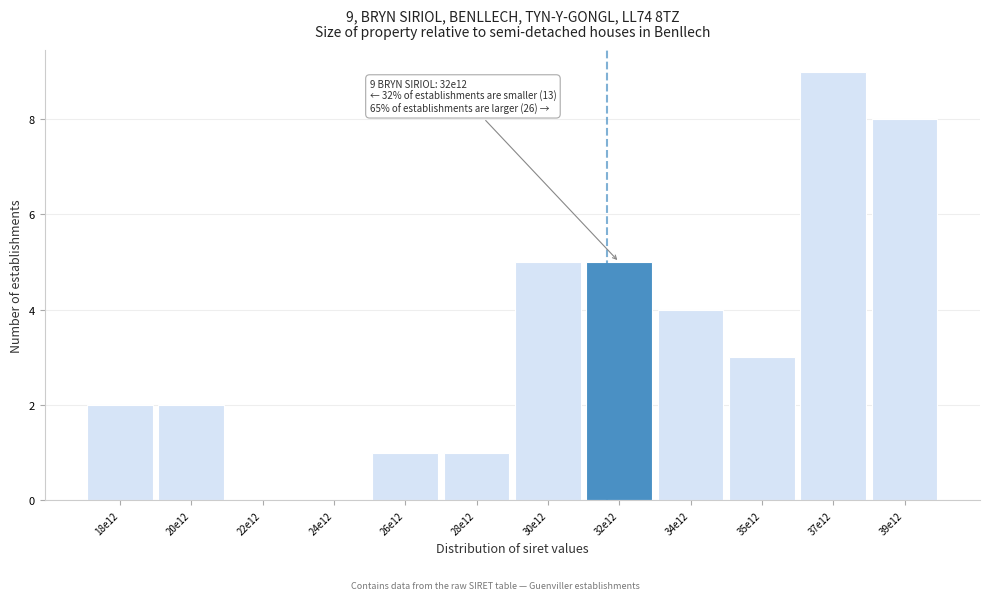

Reading left to right, what are all the values shown in this chart?

18e12=2	20e12=2	22e12=0	24e12=0	26e12=1	28e12=1	30e12=5	32e12=5	34e12=4	35e12=3	37e12=9	39e12=8